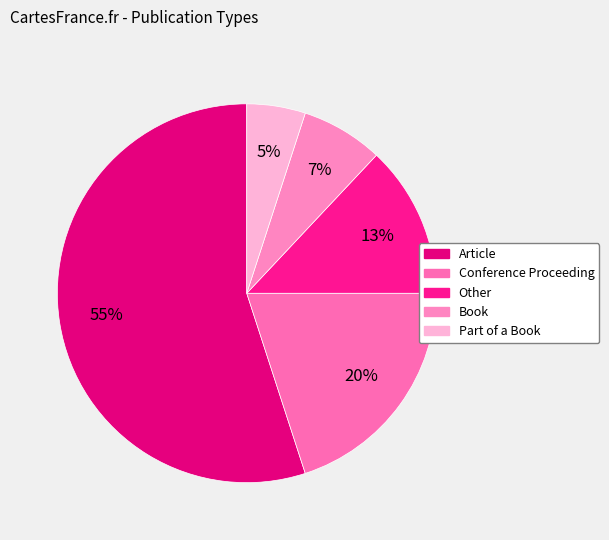

What is the change in value from Article to Other?

-42